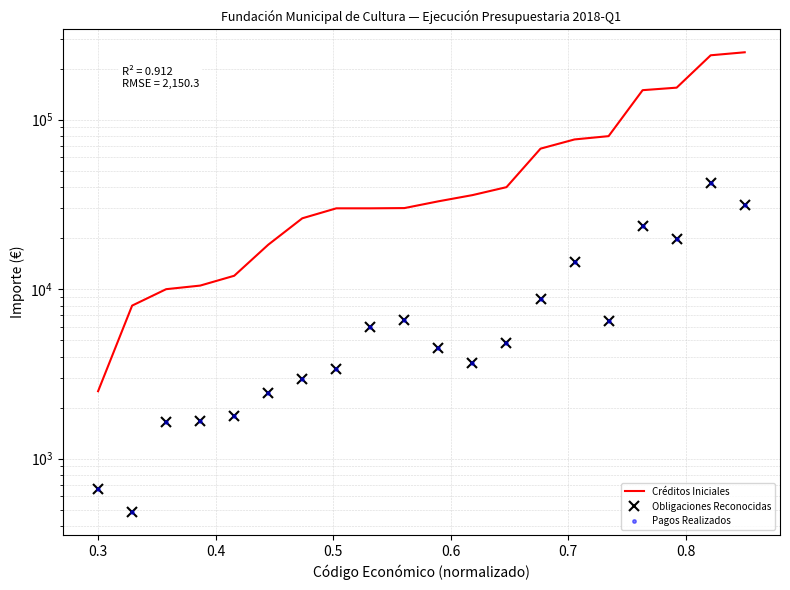

What is the maximum value for Obligaciones Reconocidas?

42320.4